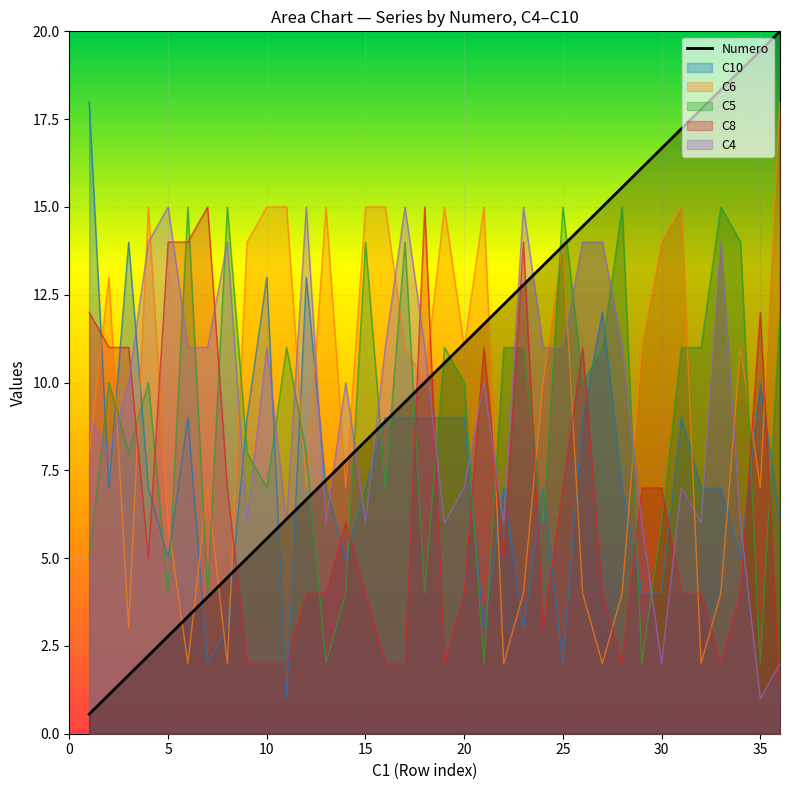

True or false: C5 and C6 intersect in this chart.

True